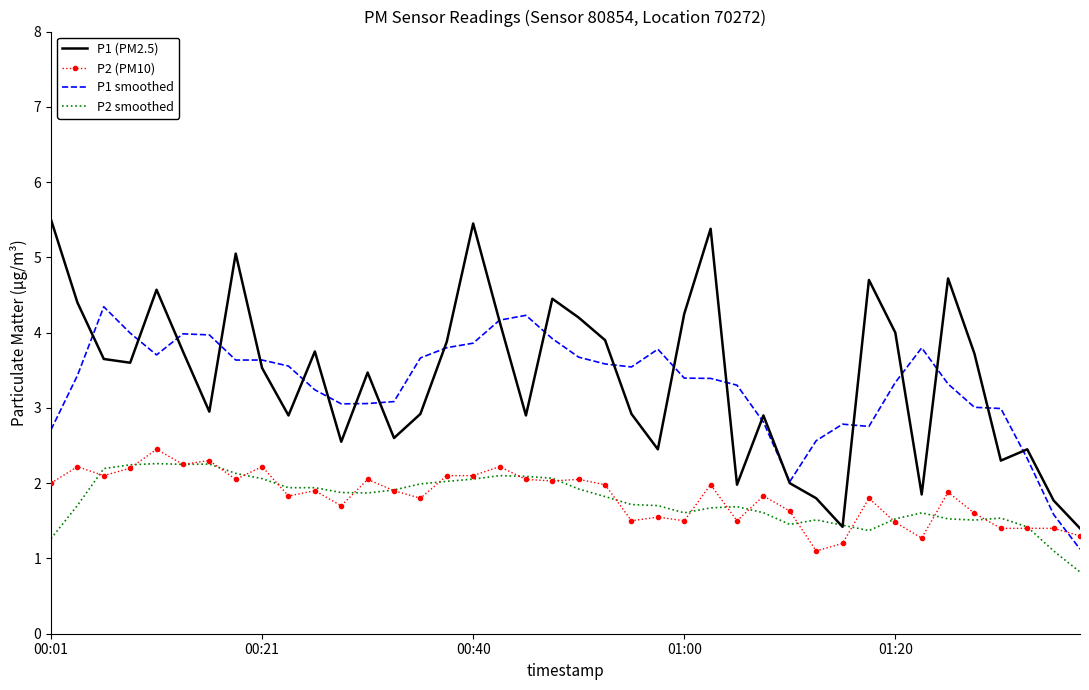

What is the minimum value for P2 (PM10)?

1.1